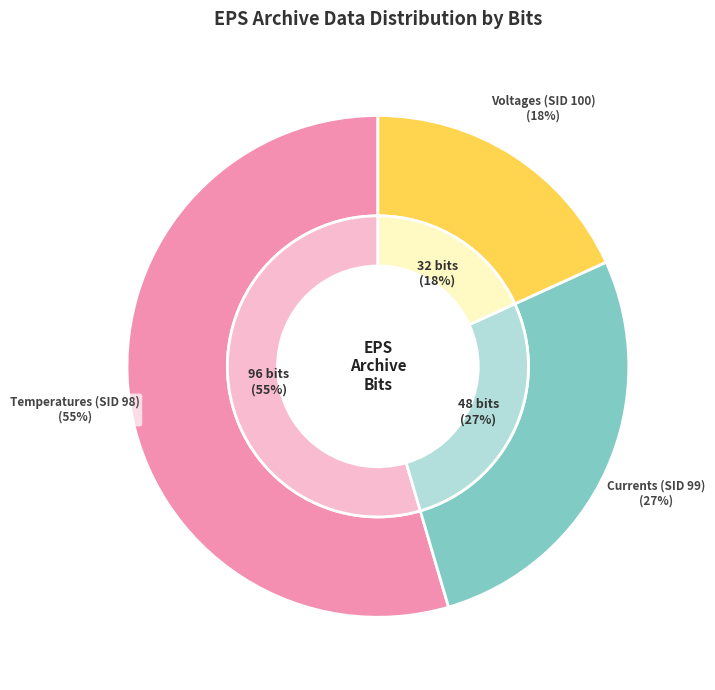

Rank the categories by value from lowest to highest.

Voltages (SID 100), Currents (SID 99), Temperatures (SID 98)